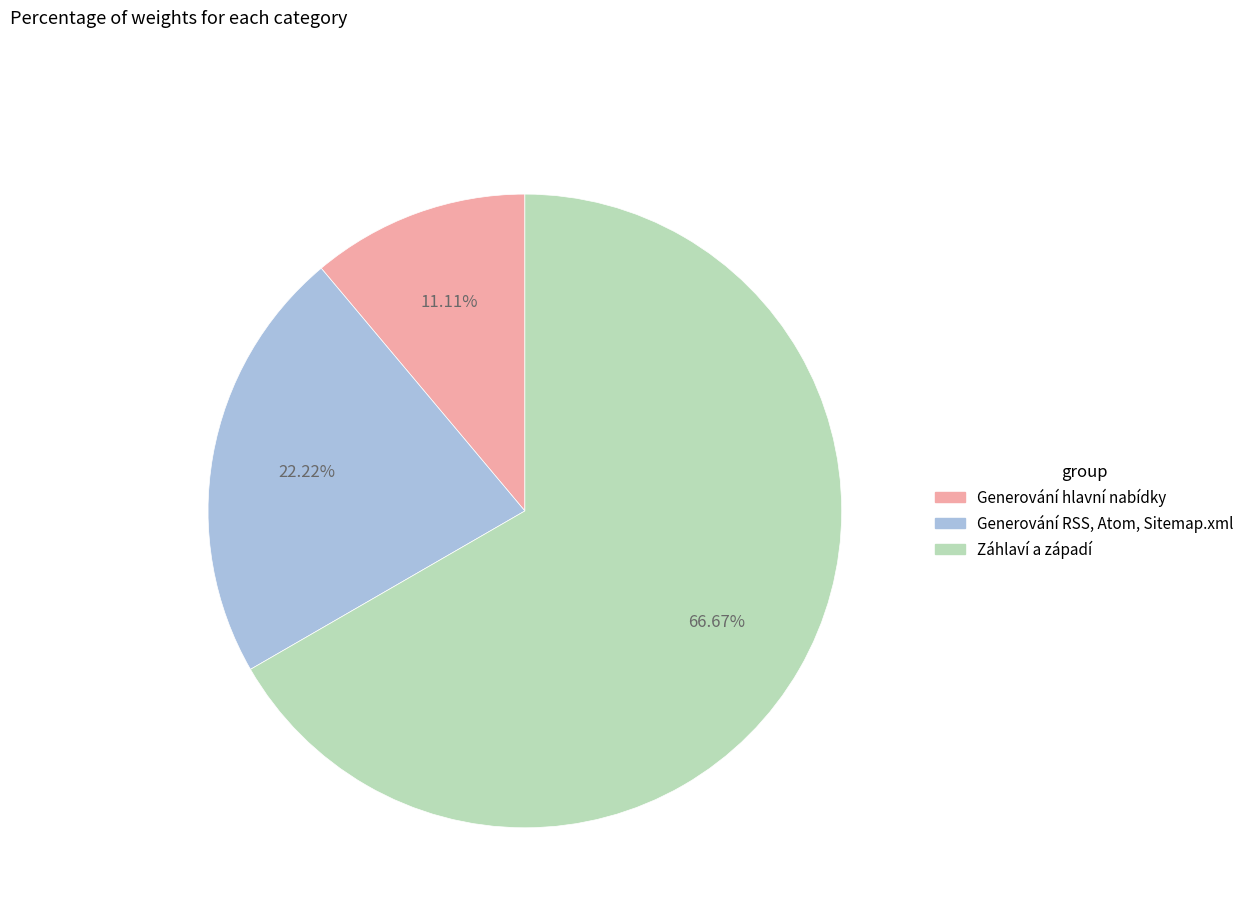

Between Generování hlavní nabídky and Generování RSS, Atom, Sitemap.xml, which is larger?

Generování RSS, Atom, Sitemap.xml